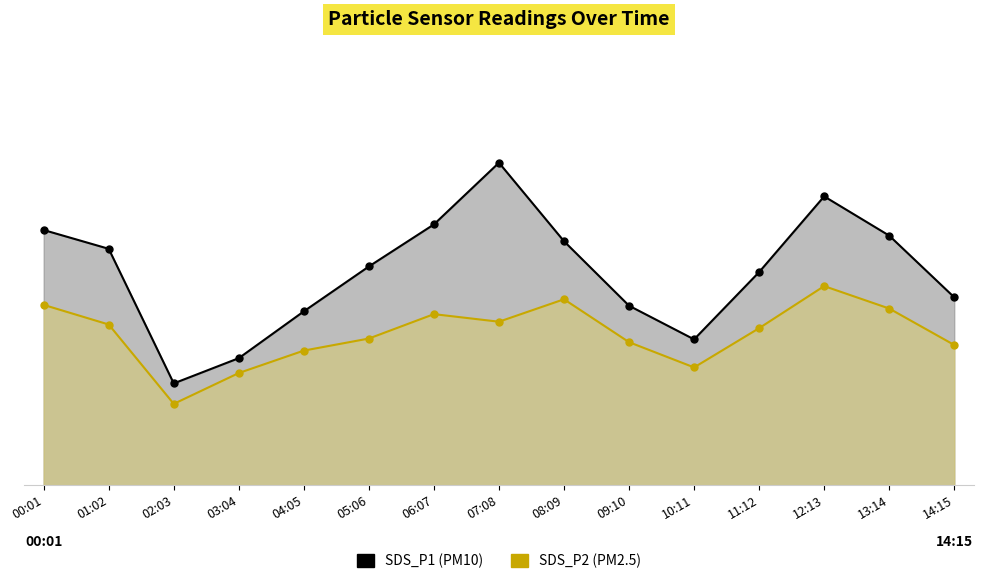

What is the greatest value displayed?

11.5